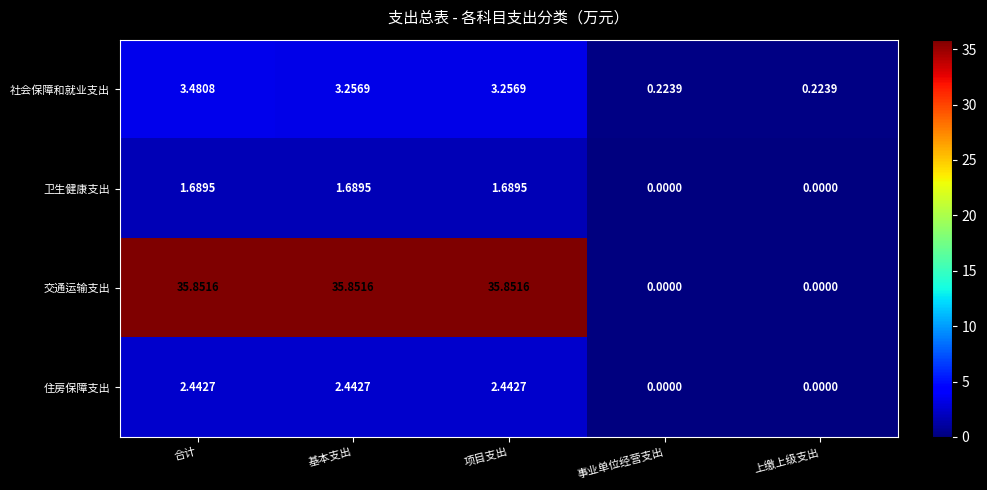

Where does the 交通运输支出 series first go above 35?

合计